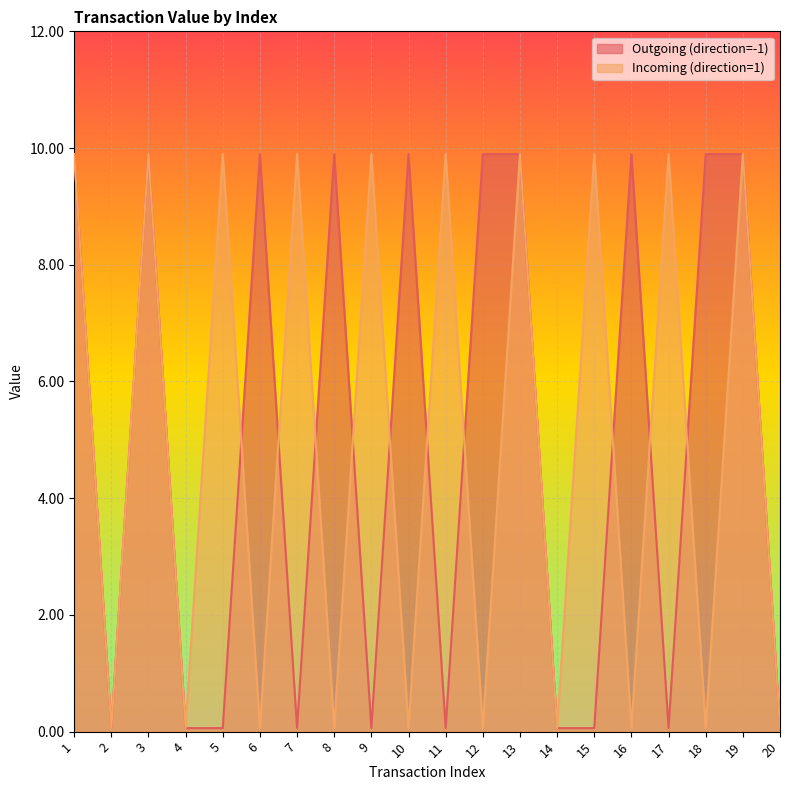

In Outgoing (direction=-1), how many points are lower than both neighbors (excluding endpoints)?

5